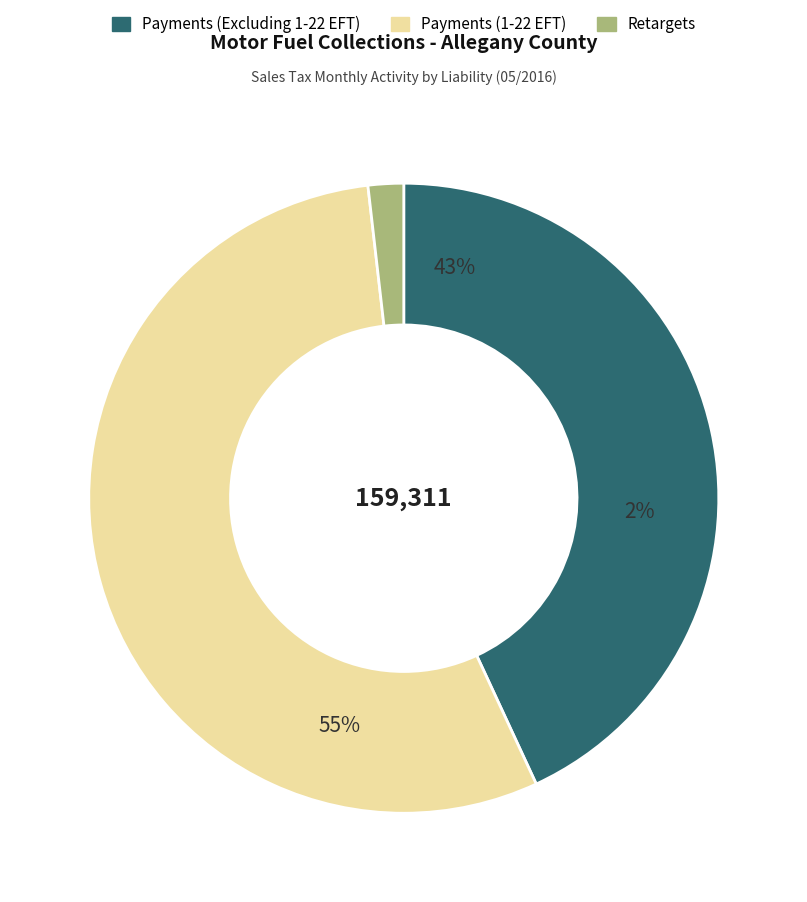

Rank the categories by value from lowest to highest.

Retargets, Payments (Excluding 1-22 EFT), Payments (1-22 EFT)